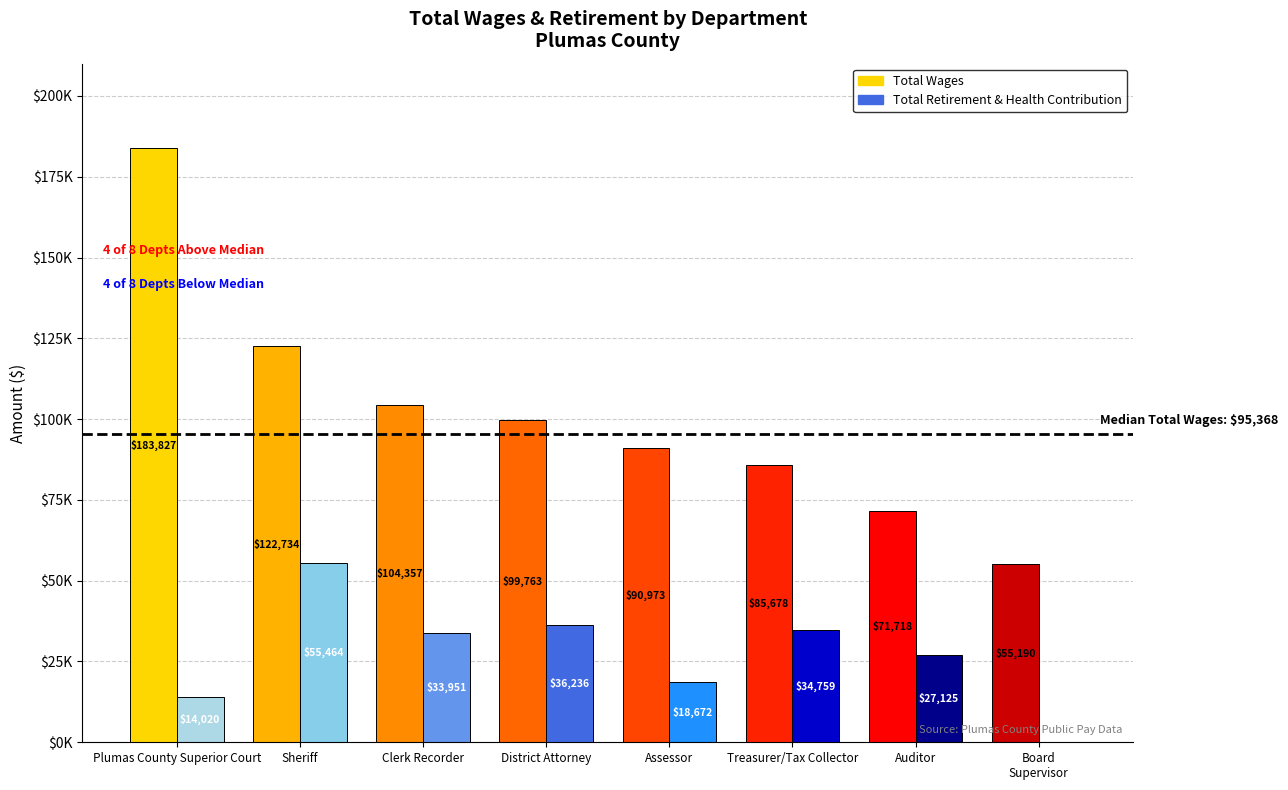

What value does the Total Retirement & Health Contribution series have at Auditor?

27125.4